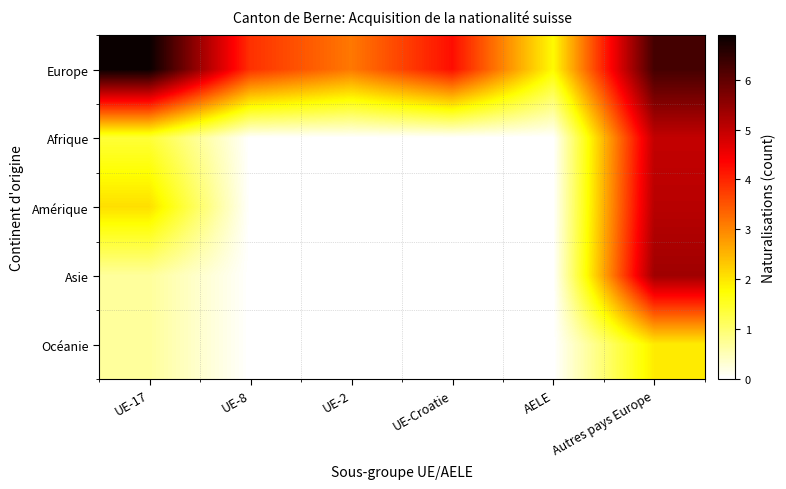

What is the difference between the highest and lowest values at UE-Croatie?

4.2